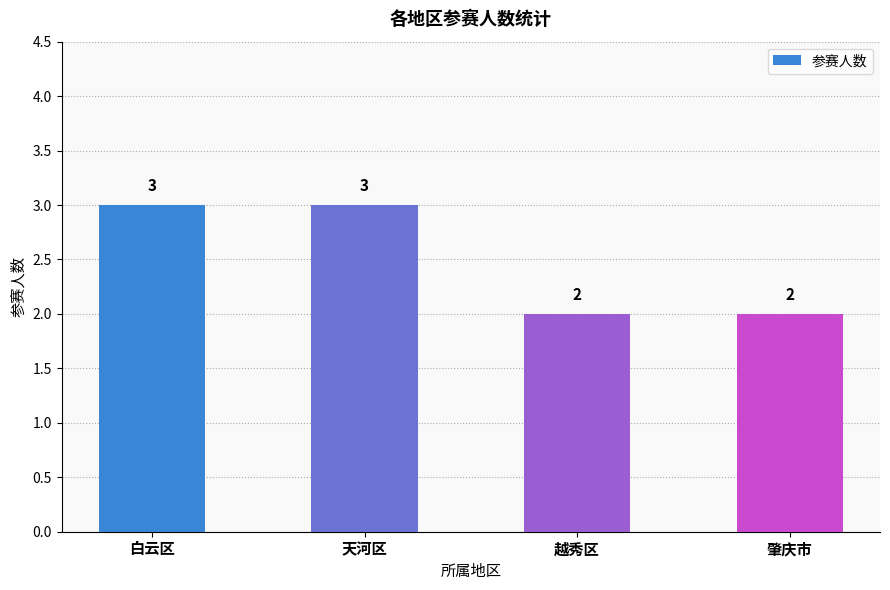

What is the greatest value displayed?

3